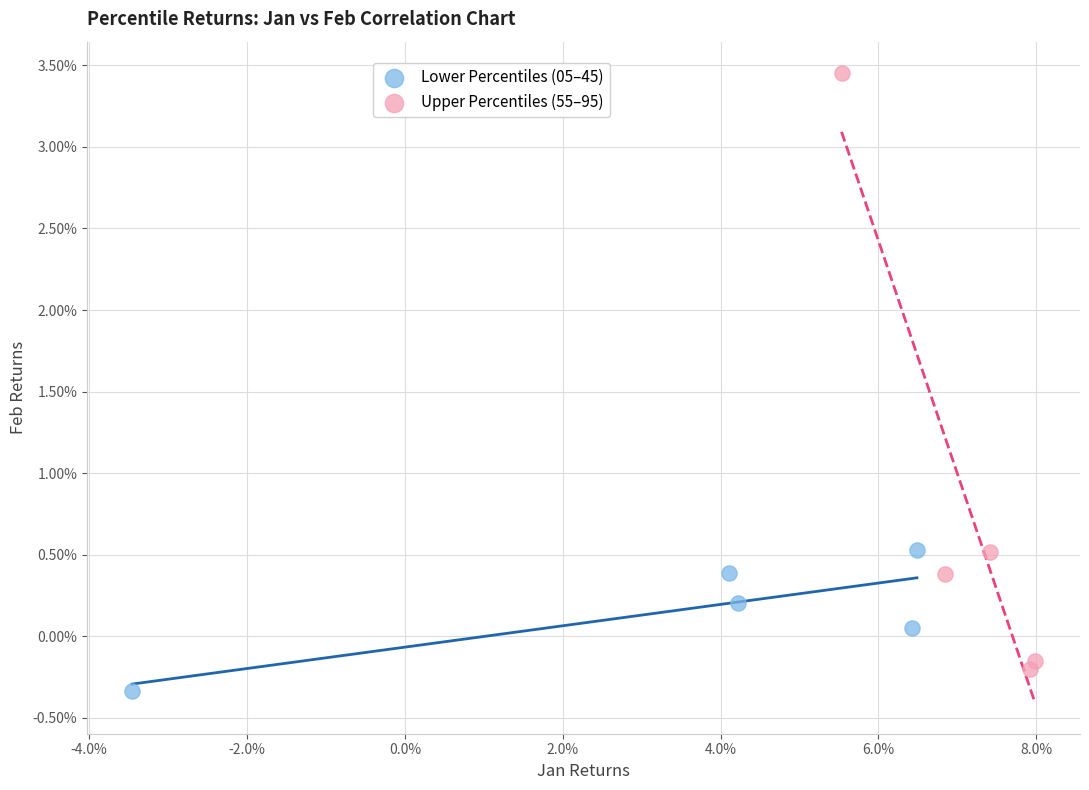

Which series contains the lowest Y value?

Lower Percentiles (05–45)